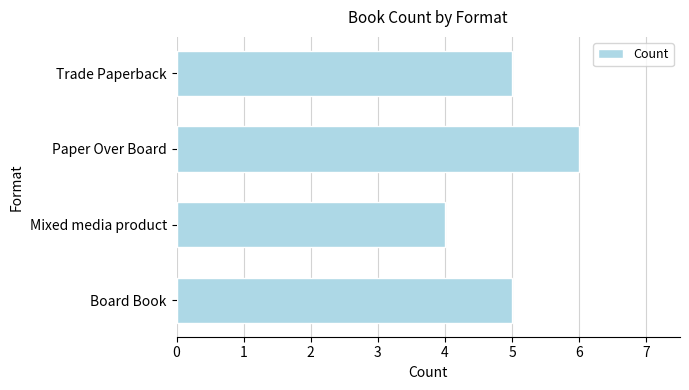

What is the average value?

5